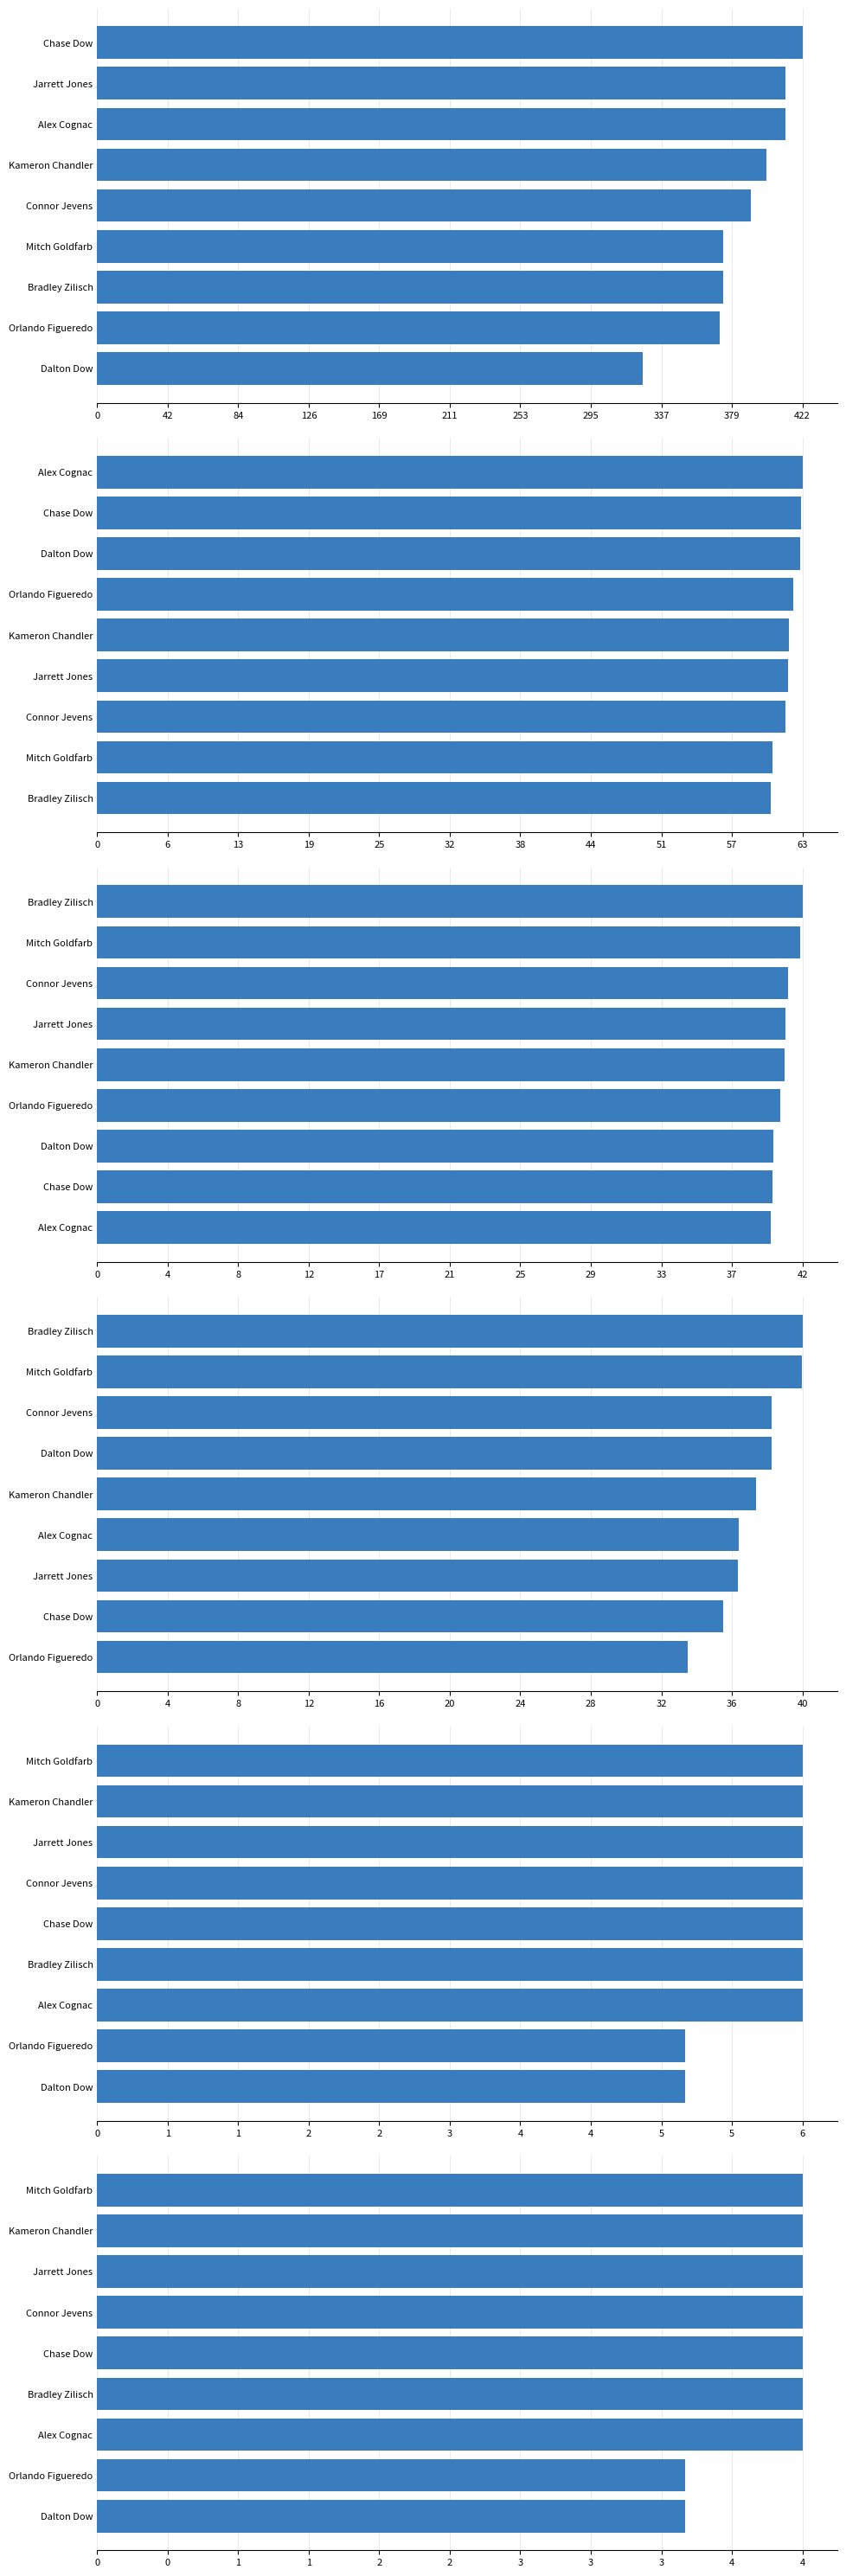

What is the sum of all Average Speed values?

339.1